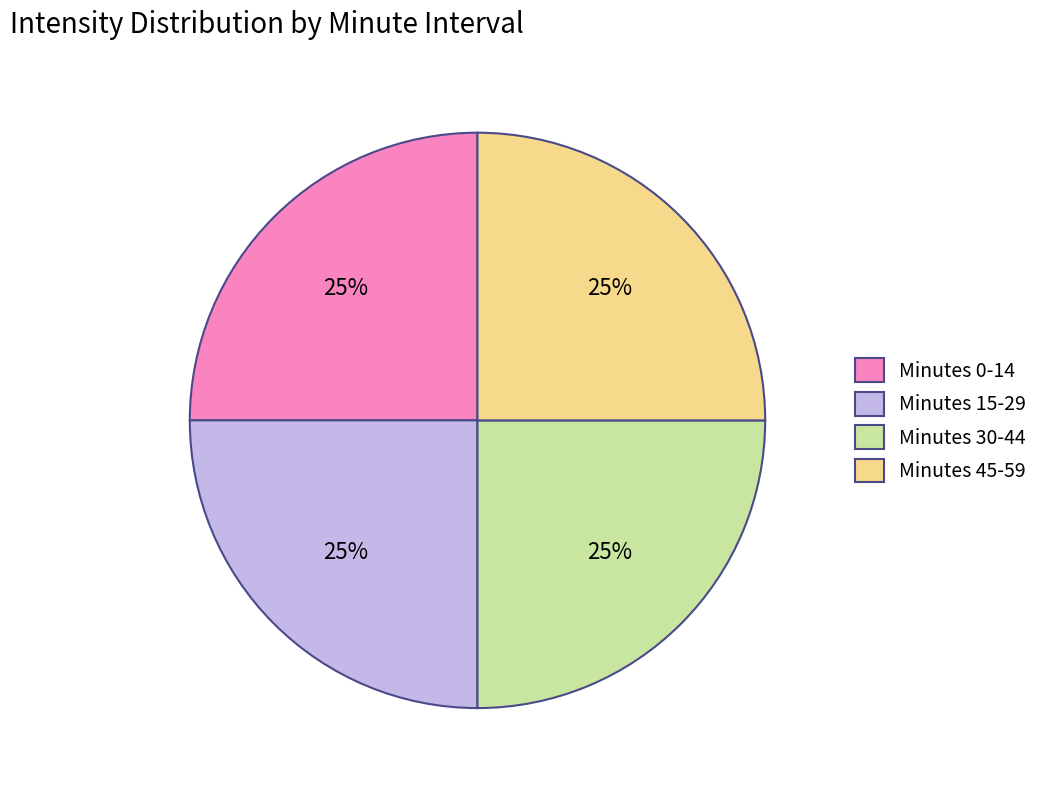

Approximately how many times larger is the value at Minutes 15-29 compared to Minutes 0-14?

1.0